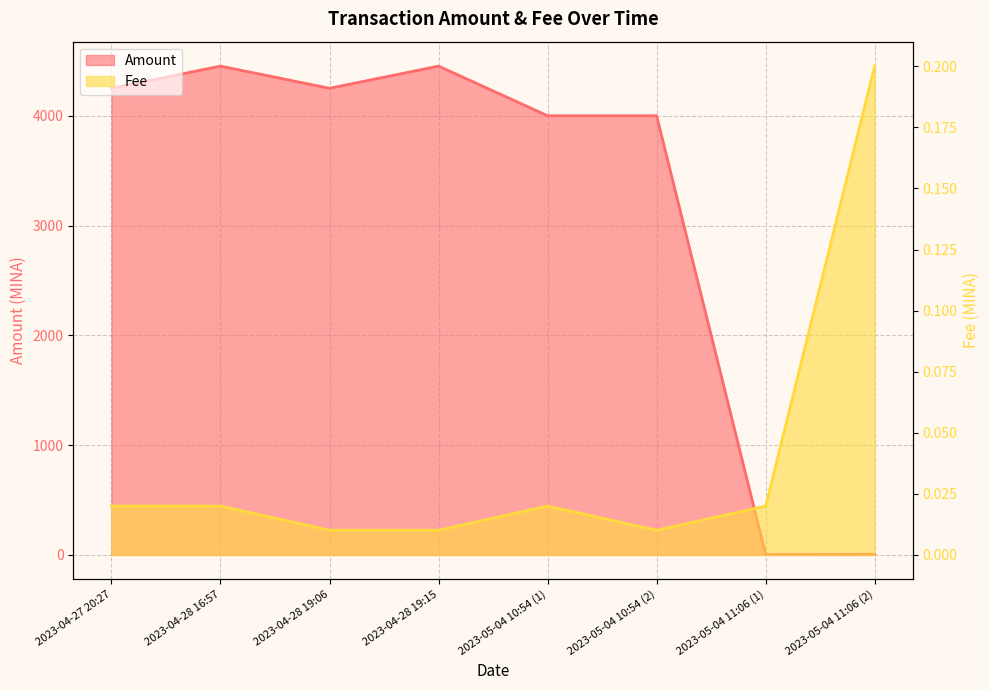

At which category does Amount reach its first local valley?

2023-04-28 19:06